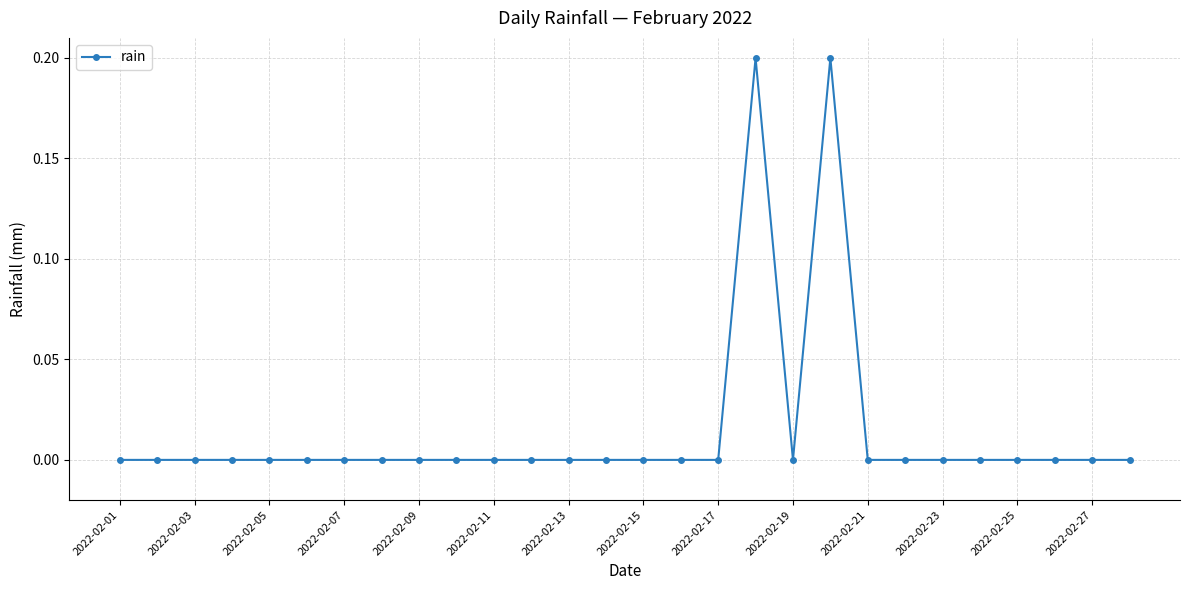

What is the sum of all values?

0.4